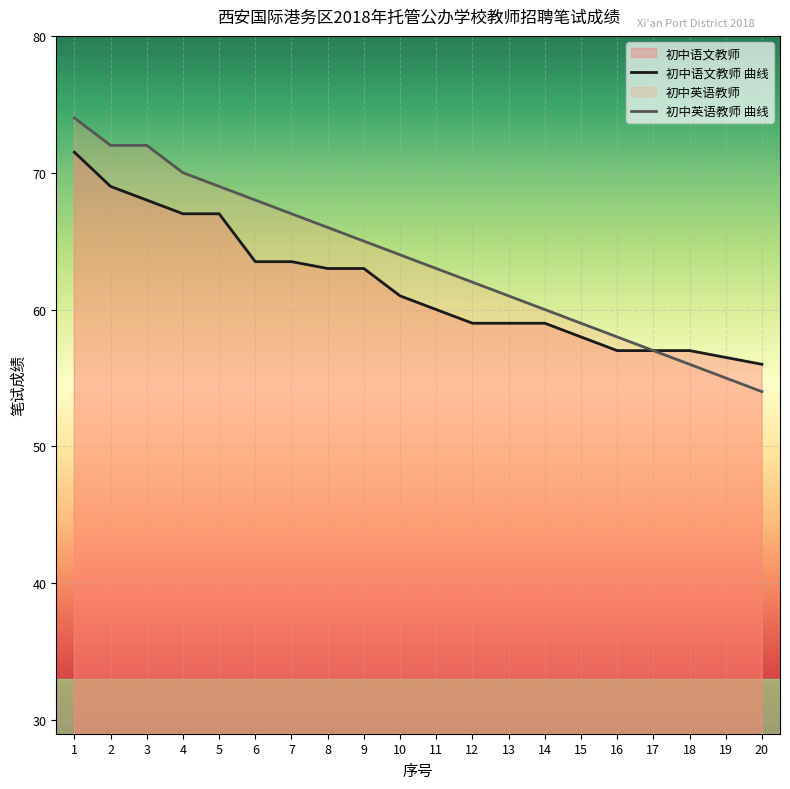

What is the sum of the 初中语文教师 values at 12 and 7?

122.5